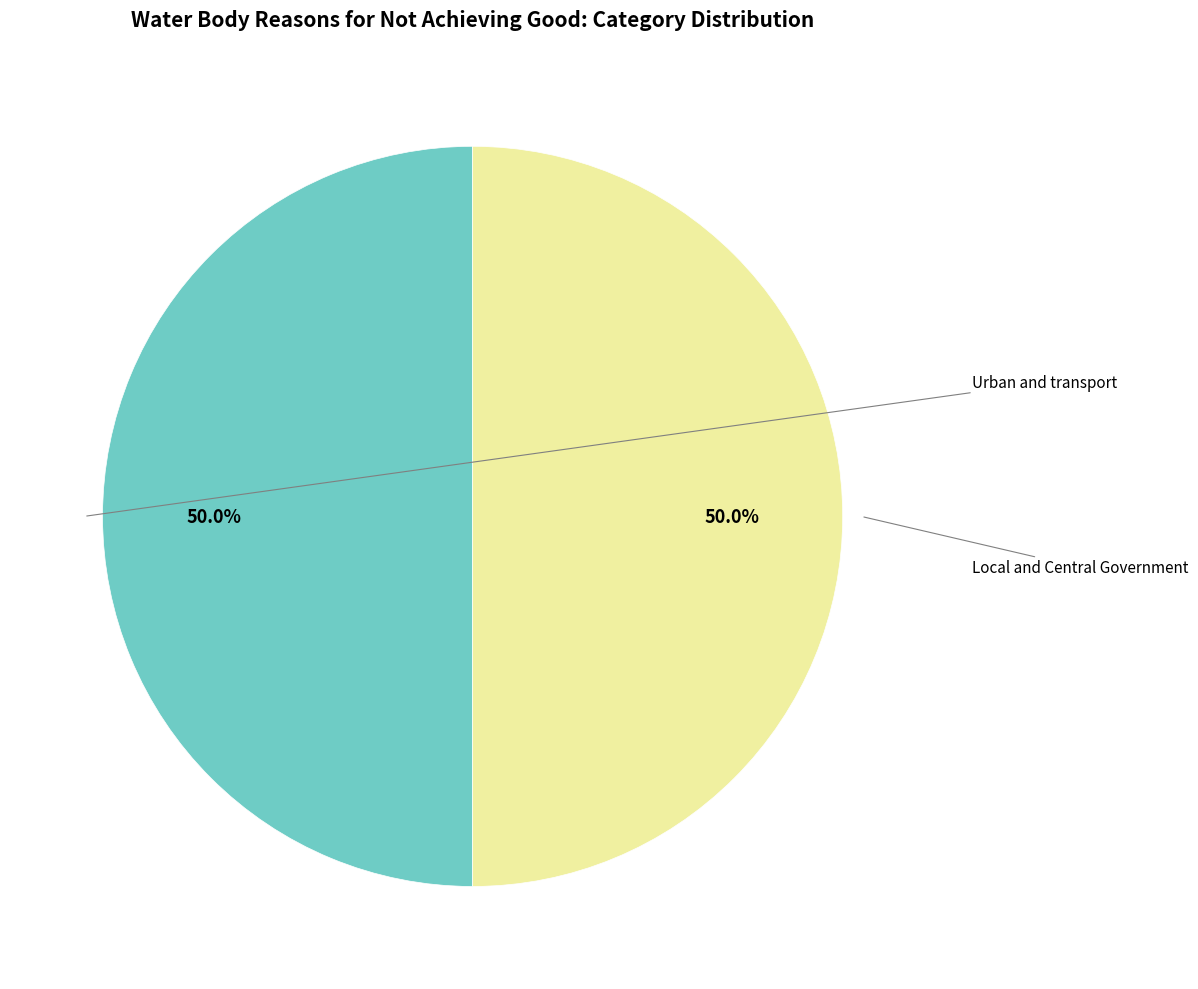

Which category has the biggest portion of the pie?

Urban and transport